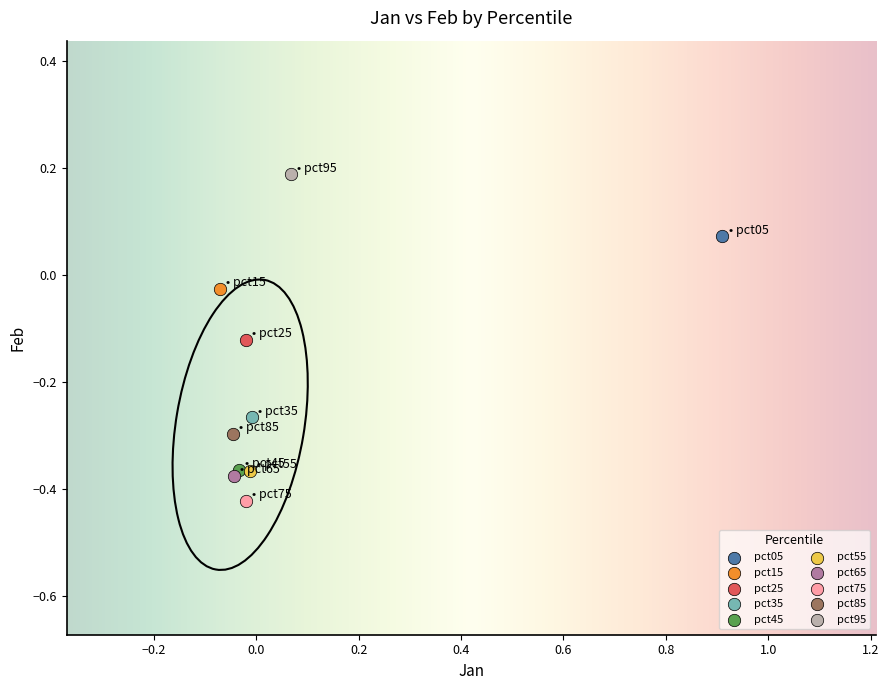

Which series reaches the minimum Y coordinate?

pct75